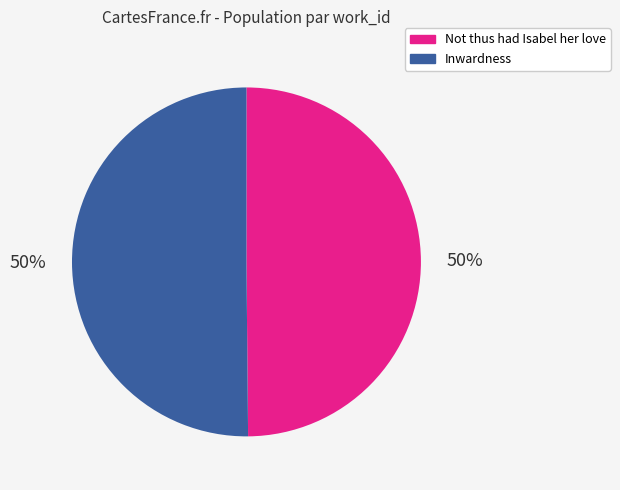

Approximately how many times larger is the value at Not thus had Isabel her love compared to Inwardness?

1.0